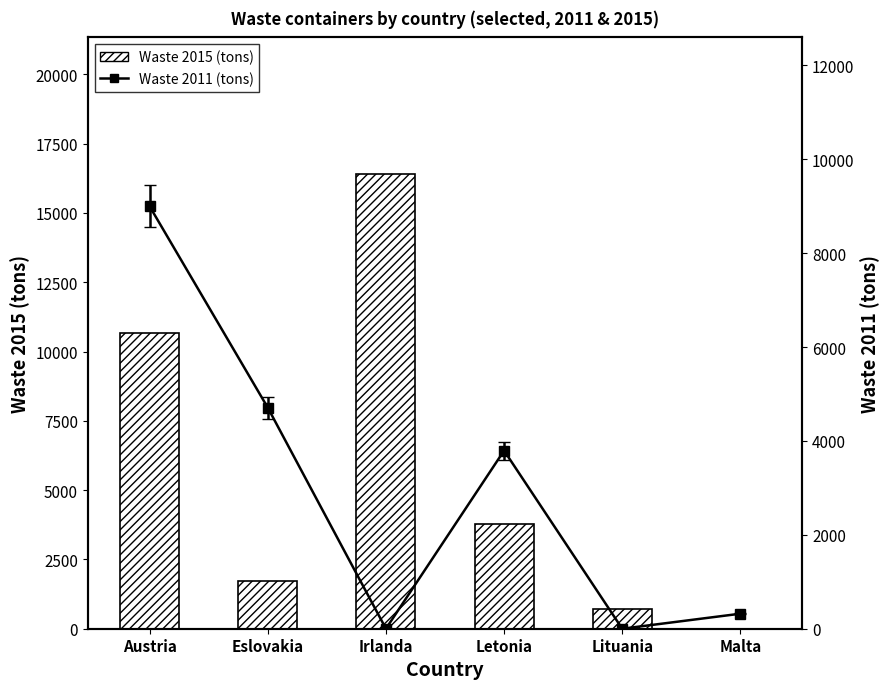

What is the label of the 2nd bar from the right?

Lituania